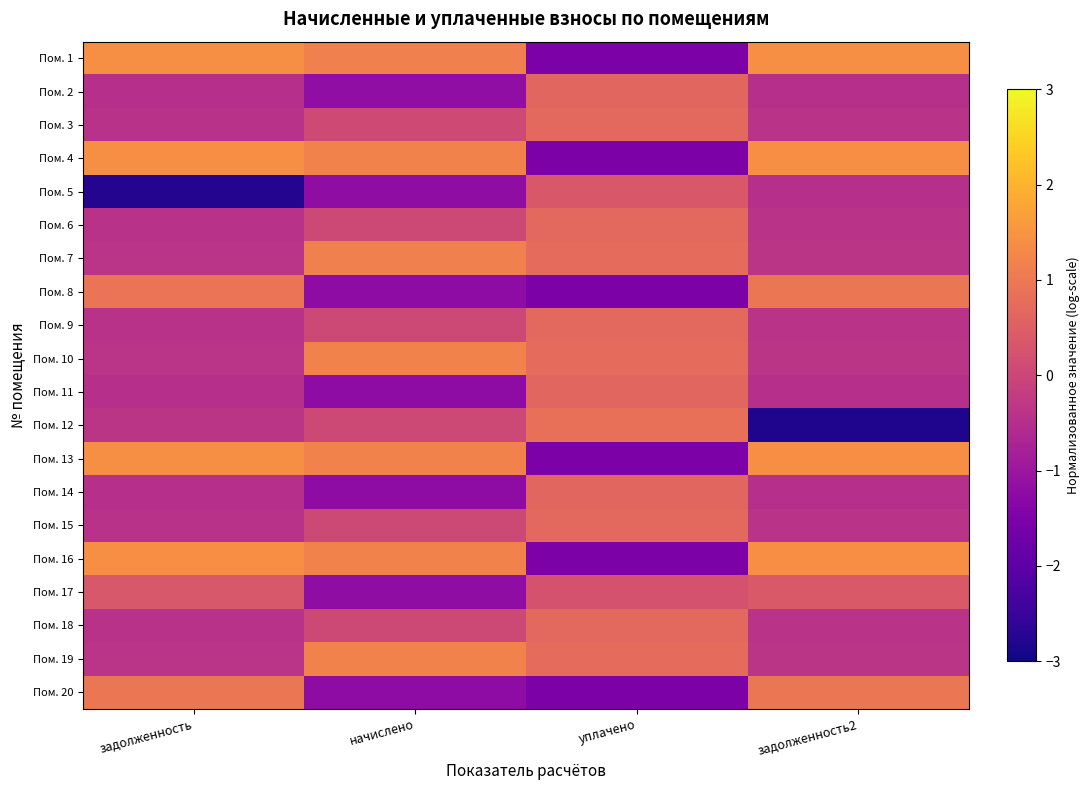

Reading right to left, extract all data points from this chart.

Пом. 1: задолженность2=1.4	уплачено=-1.5	начислено=1.1	задолженность=1.4
Пом. 2: задолженность2=-0.5	уплачено=0.7	начислено=-1.2	задолженность=-0.5
Пом. 3: задолженность2=-0.4	уплачено=0.7	начислено=0.1	задолженность=-0.4
Пом. 4: задолженность2=1.4	уплачено=-1.5	начислено=1.2	задолженность=1.4
Пом. 5: задолженность2=-0.5	уплачено=0.4	начислено=-1.2	задолженность=-2.8
Пом. 6: задолженность2=-0.4	уплачено=0.7	начислено=0.1	задолженность=-0.4
Пом. 7: задолженность2=-0.4	уплачено=0.7	начислено=1.1	задолженность=-0.4
Пом. 8: задолженность2=0.9	уплачено=-1.5	начислено=-1.2	задолженность=0.9
Пом. 9: задолженность2=-0.4	уплачено=0.7	начислено=0.1	задолженность=-0.4
Пом. 10: задолженность2=-0.4	уплачено=0.7	начислено=1.2	задолженность=-0.4
Пом. 11: задолженность2=-0.5	уплачено=0.7	начислено=-1.2	задолженность=-0.5
Пом. 12: задолженность2=-2.8	уплачено=0.8	начислено=0.1	задолженность=-0.4
Пом. 13: задолженность2=1.4	уплачено=-1.5	начислено=1.2	задолженность=1.4
Пом. 14: задолженность2=-0.5	уплачено=0.7	начислено=-1.2	задолженность=-0.5
Пом. 15: задолженность2=-0.4	уплачено=0.7	начислено=0.1	задолженность=-0.4
Пом. 16: задолженность2=1.4	уплачено=-1.5	начислено=1.2	задолженность=1.4
Пом. 17: задолженность2=0.4	уплачено=0.2	начислено=-1.2	задолженность=0.3
Пом. 18: задолженность2=-0.4	уплачено=0.7	начислено=0.1	задолженность=-0.4
Пом. 19: задолженность2=-0.4	уплачено=0.7	начислено=1.2	задолженность=-0.4
Пом. 20: задолженность2=1.0	уплачено=-1.5	начислено=-1.2	задолженность=1.0